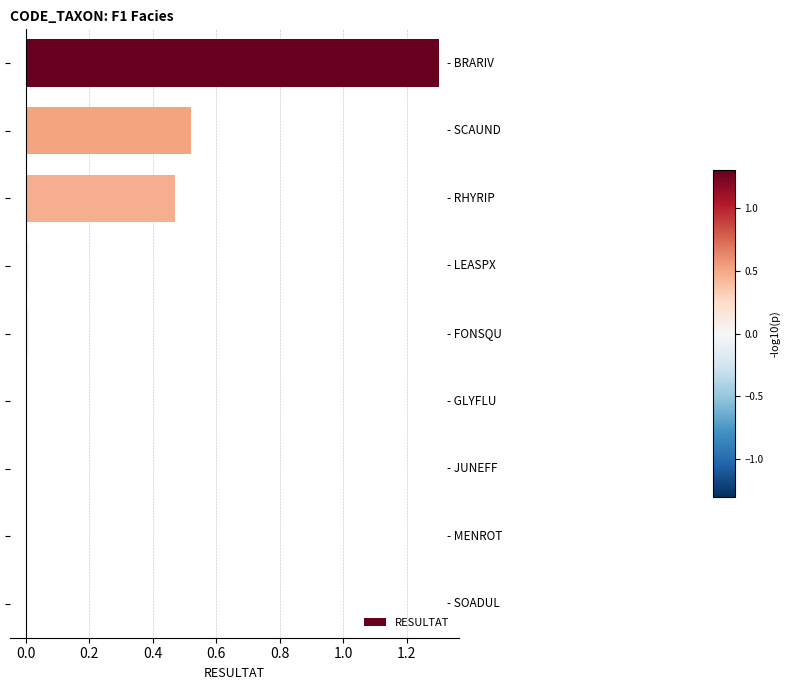

How many distinct data groups are displayed?

1